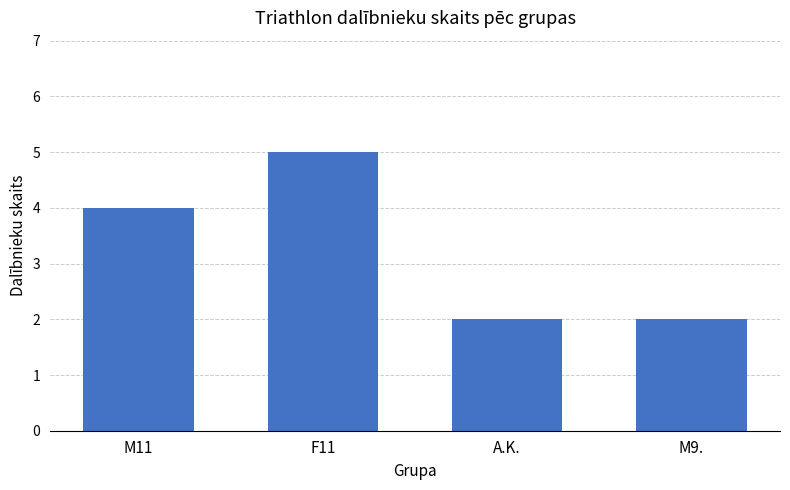

Does the chart contain stacked bars?

No